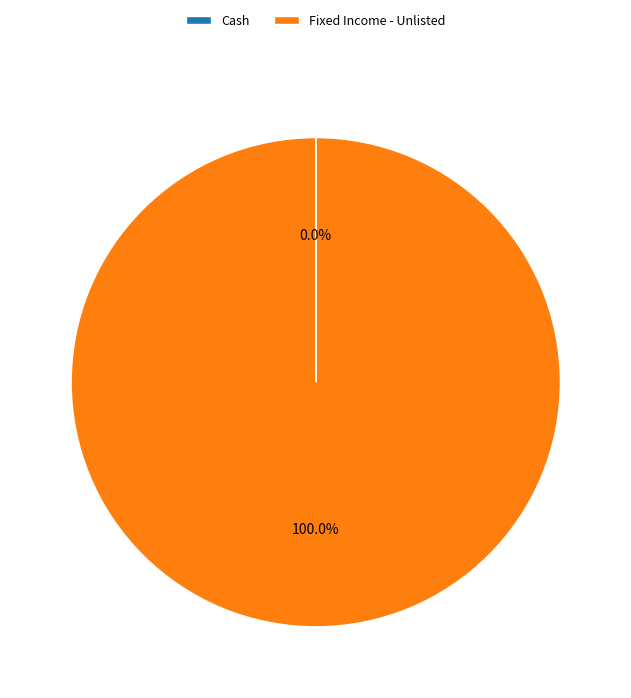

What is the largest slice in the pie chart?

Fixed Income - Unlisted